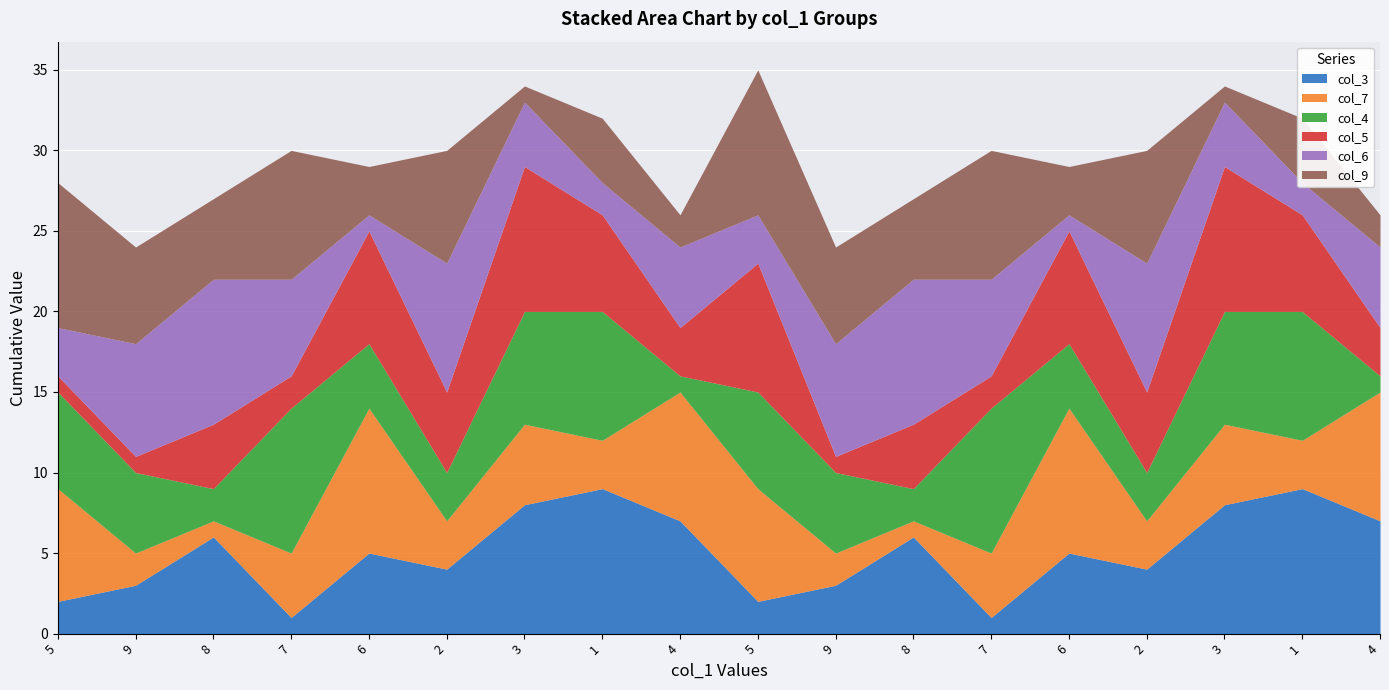

At which category does col_4 reach its first local valley?

8